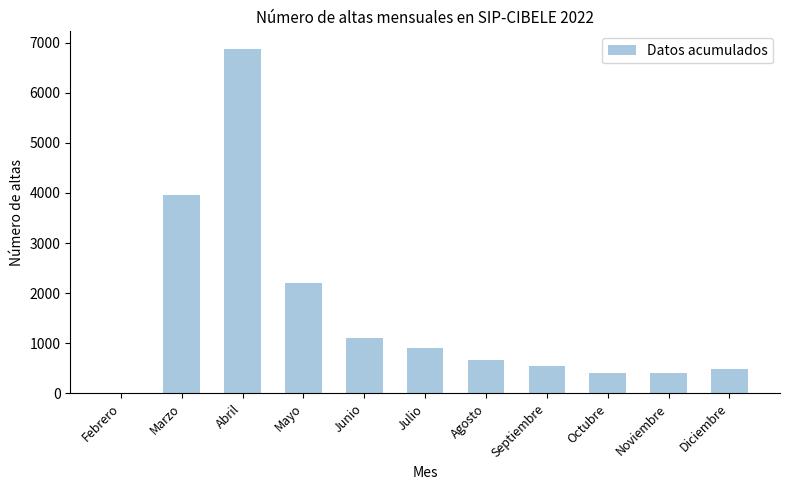

Between Septiembre and Diciembre, which is larger?

Septiembre